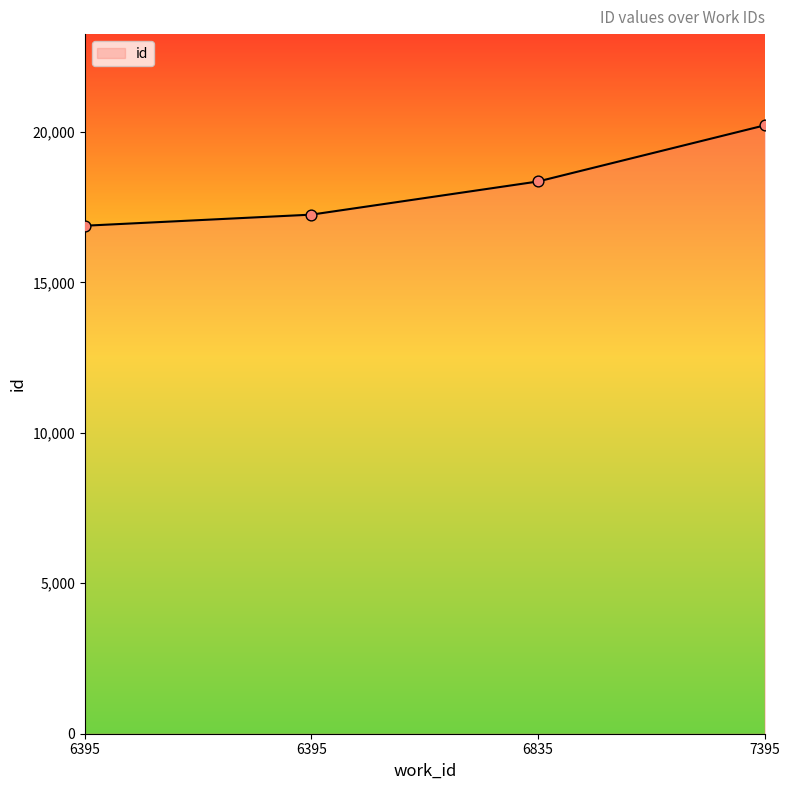

Which has a higher value, 7395 or 6835?

7395